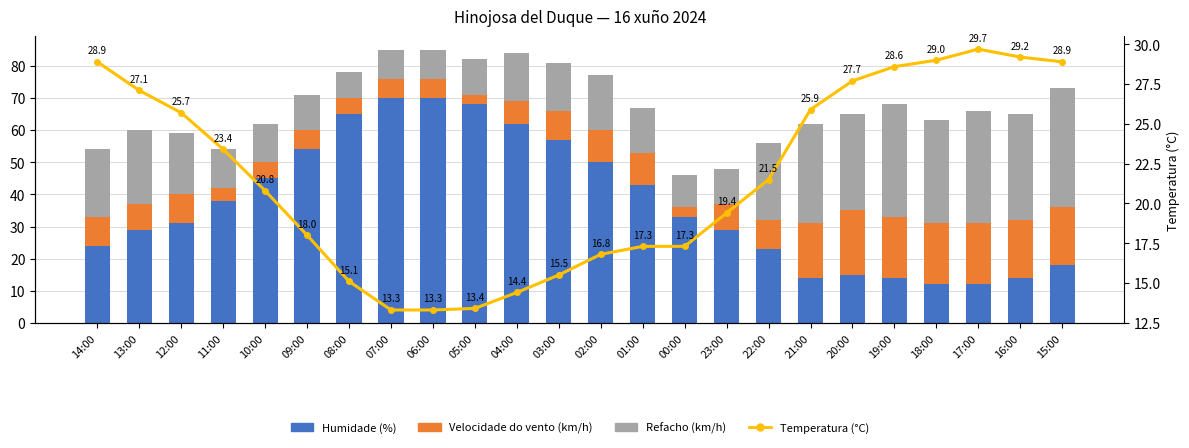

What is the smallest value displayed?

3.0